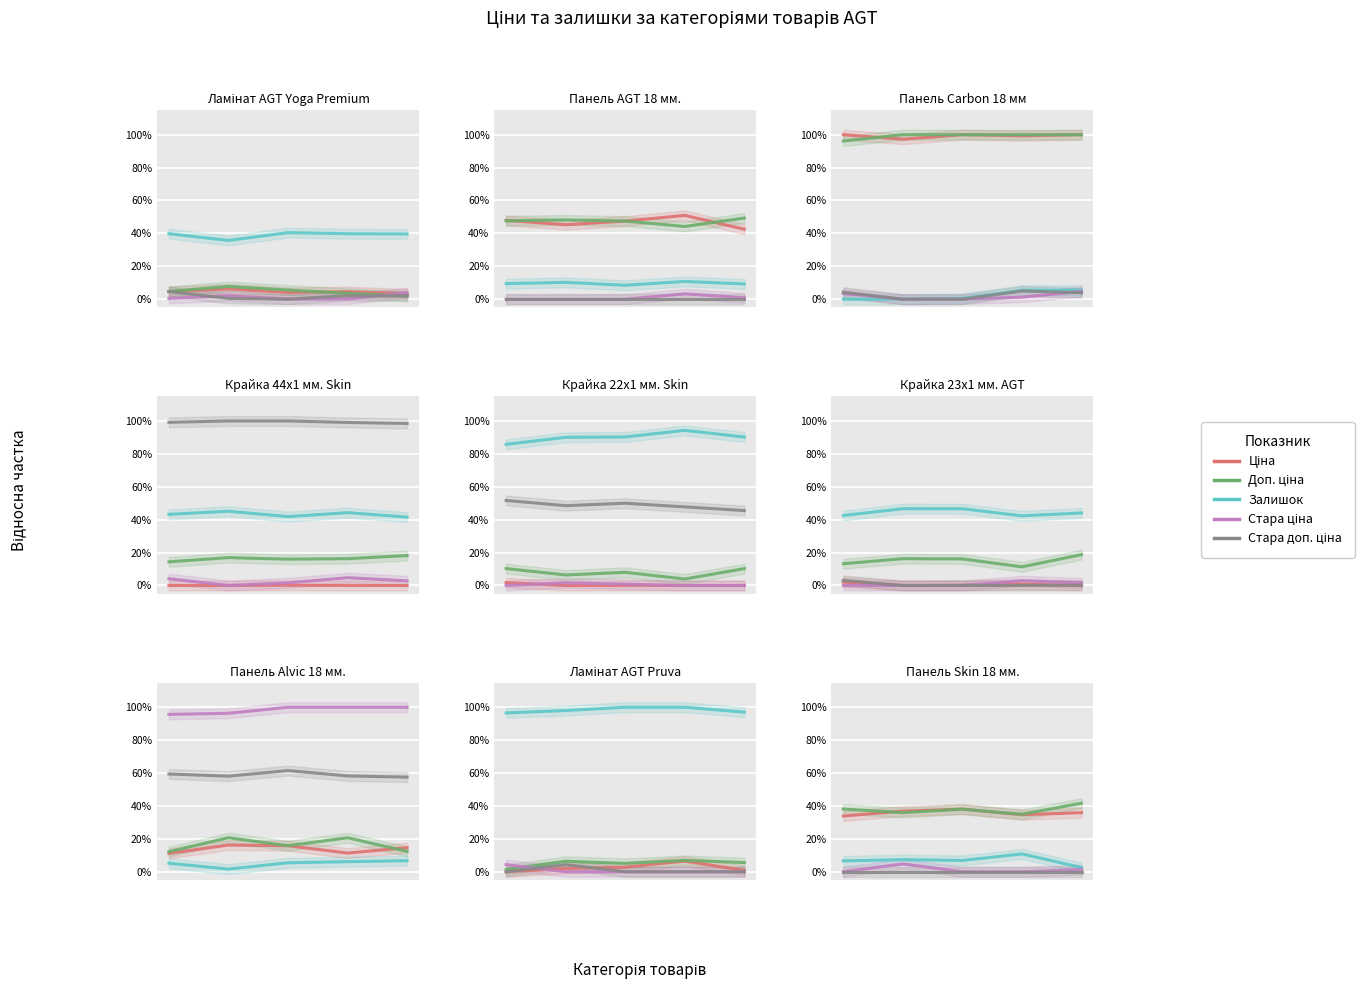

At 3, list the series in order from largest to smallest.

Доп. ціна, Ціна, Залишок, Стара ціна, Стара доп. ціна